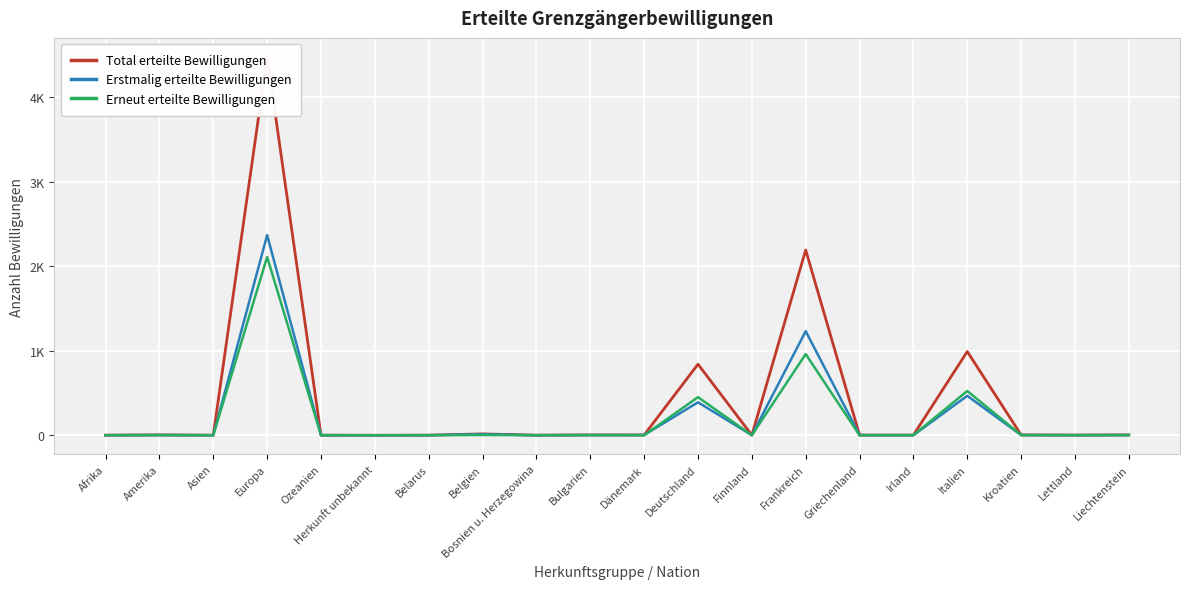

The Erstmalig erteilte Bewilligungen series shows 0 at Asien. True or false?

True